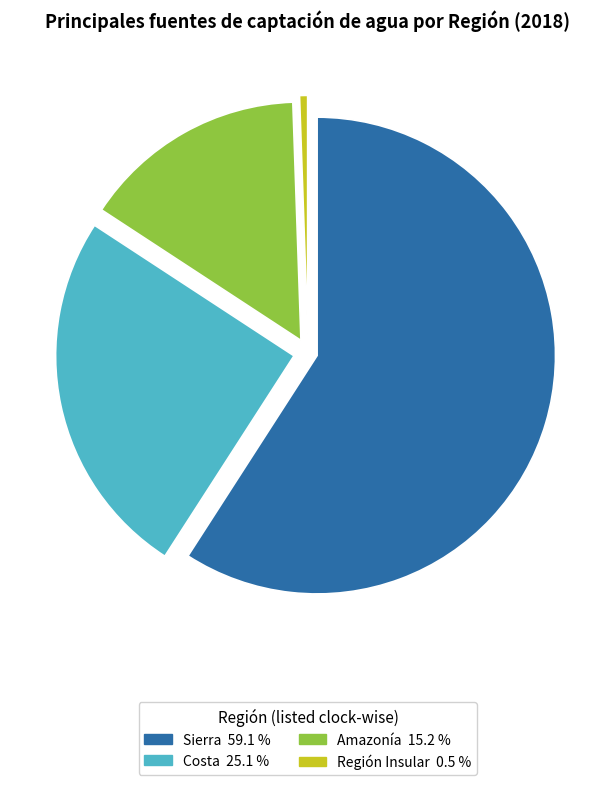

Do Región Insular and Amazonía together represent more than half of the pie?

No